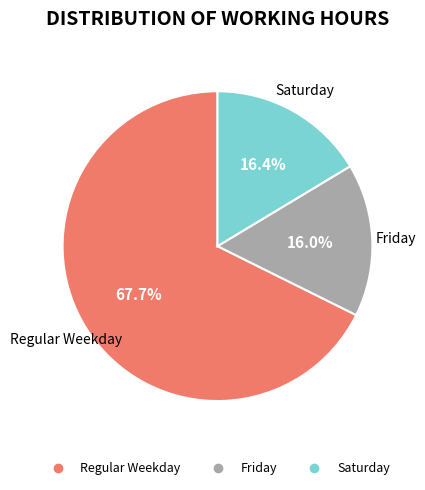

Is there a majority slice in this chart?

Yes